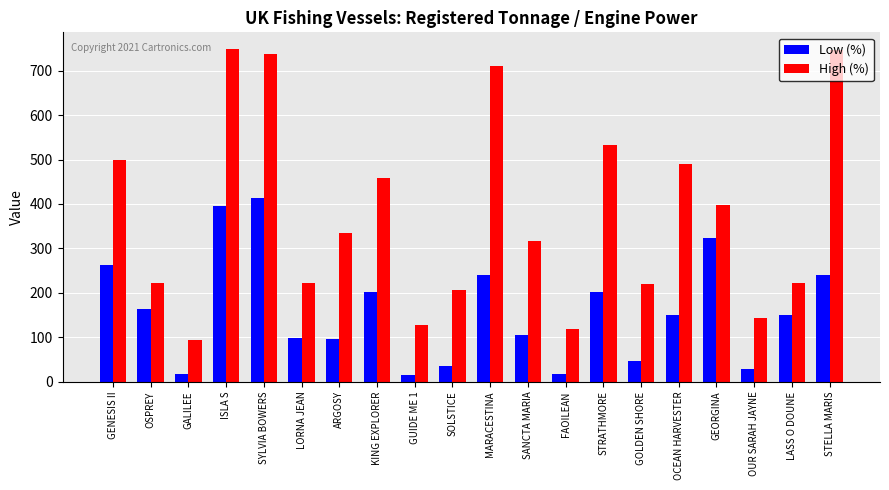

Which series has the largest range (max minus min)?

High (%)